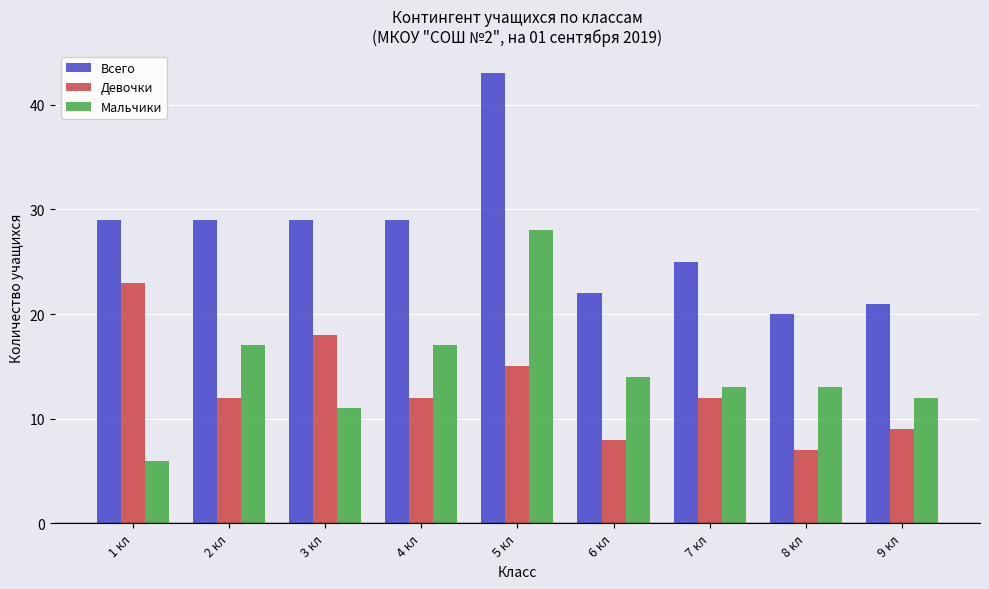

How many categories are shown in the chart?

9